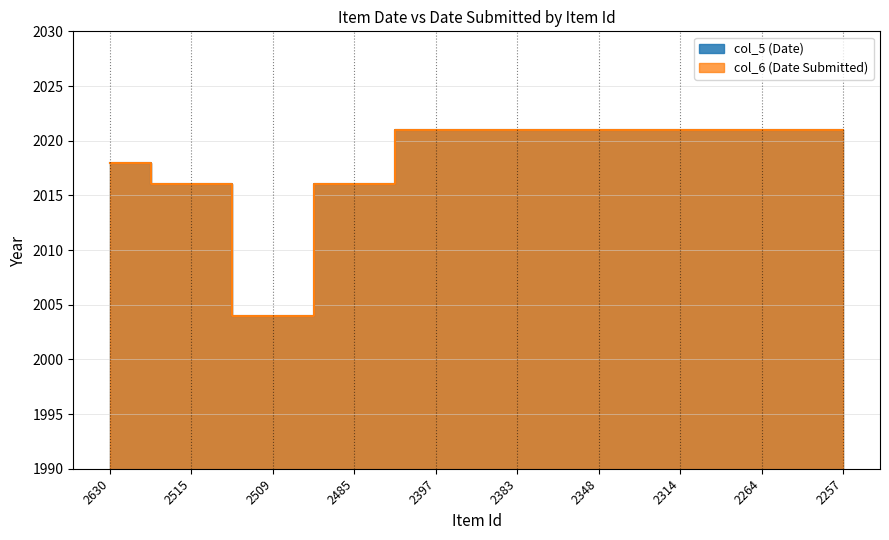

Reading right to left, transcribe all the data shown in this chart.

col_5 (Date): 2021	2021	2021	2021	2021	2021	2016	2004	2016	2018
col_6 (Date Submitted): 2021	2021	2021	2021	2021	2021	2016	2004	2016	2018